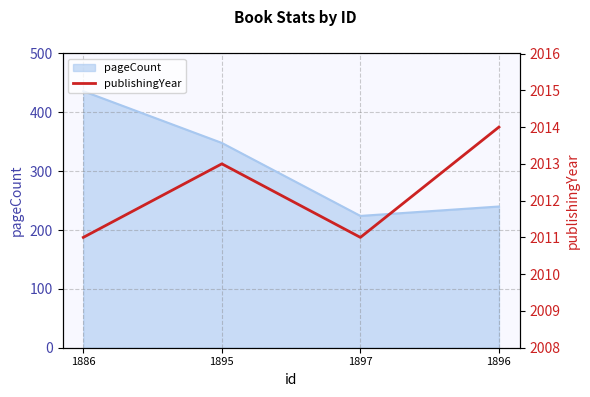

Is it true that the value at 1886 is 2011?

True